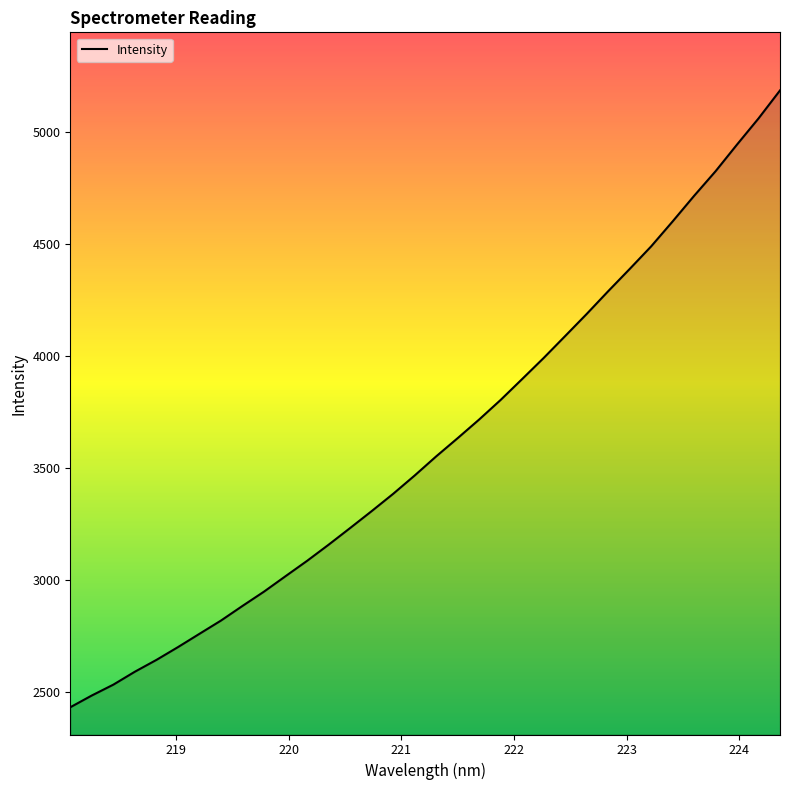

What is the maximum value shown in the chart?

5184.1